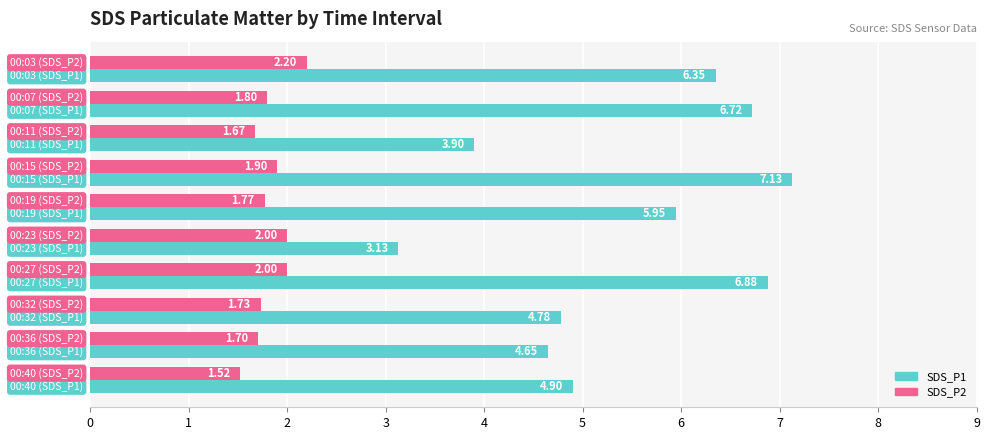

Rank the series by their average value, from highest to lowest.

SDS_P1, SDS_P2